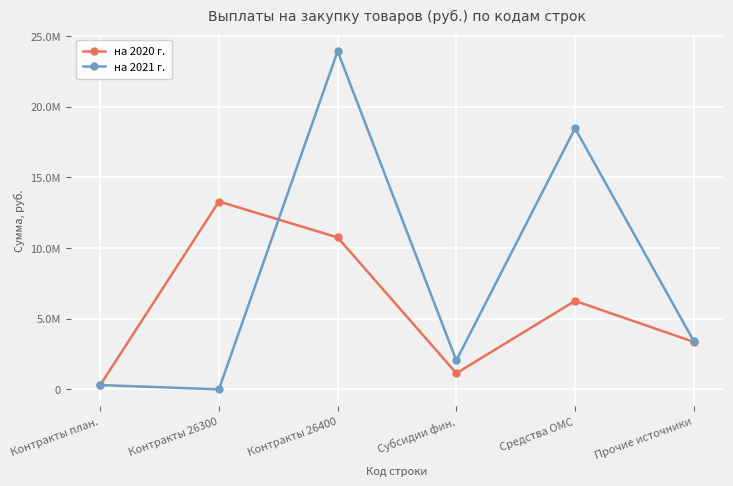

Reading right to left, transcribe all the data shown in this chart.

на 2020 г.: 3355364.4	6254166.3	1135706.2	10745236.8	13286368.0	300000.0
на 2021 г.: 3412719.2	18465680.4	2039815.2	23918214.8	0.0	300000.0